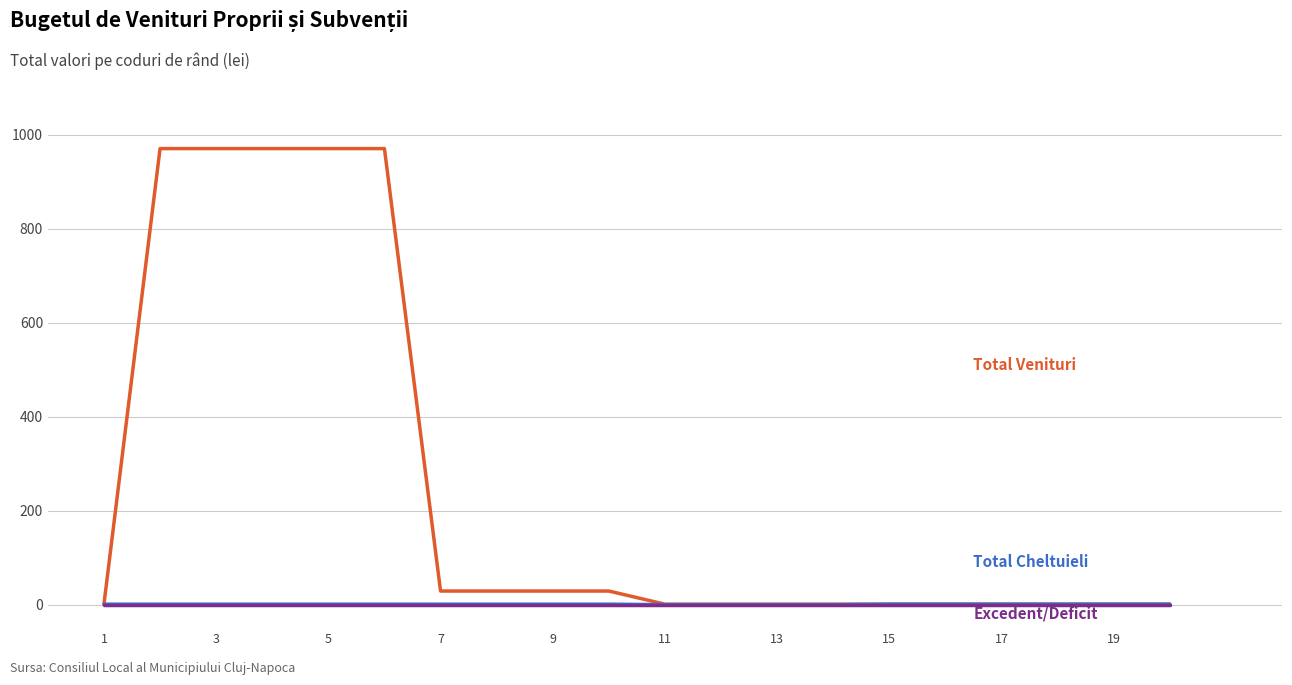

What is the greatest value displayed?

971